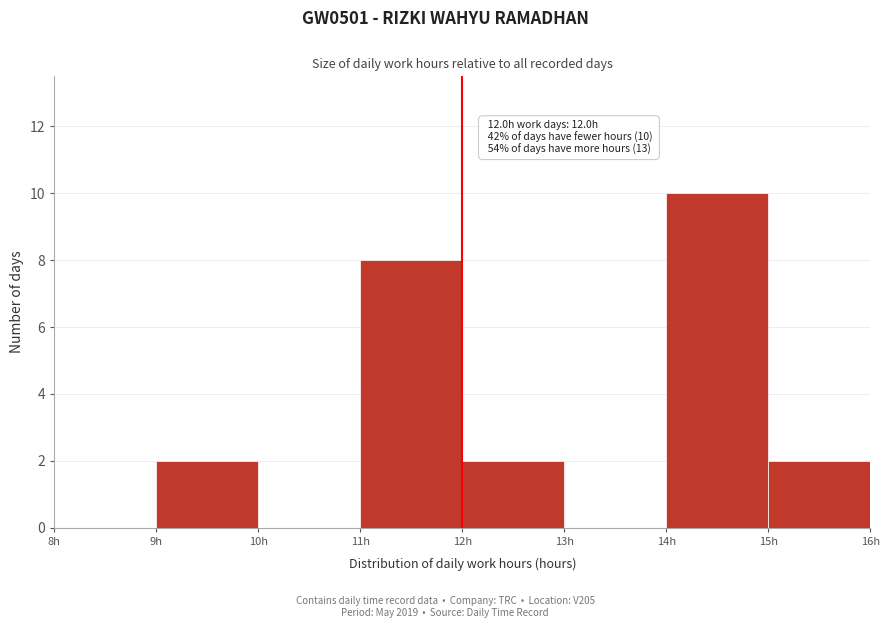

Which range on the x-axis has the tallest bar?

14 to 15